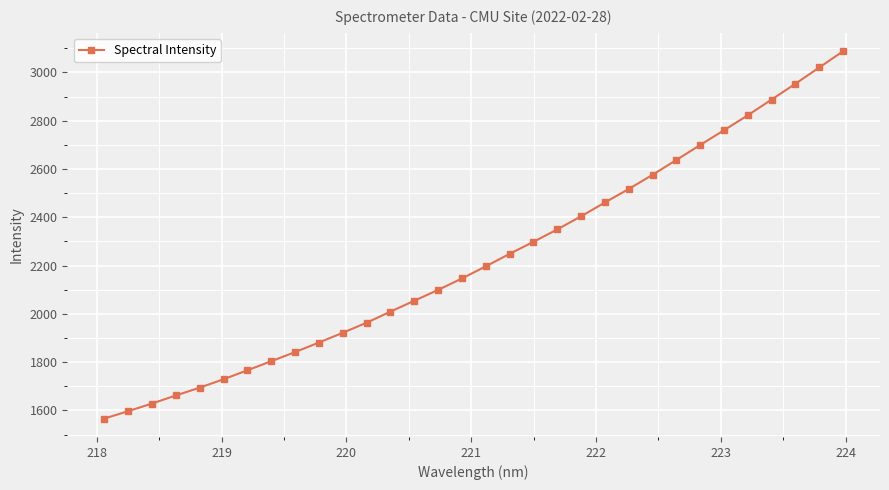

What is the smallest value displayed?

1565.9